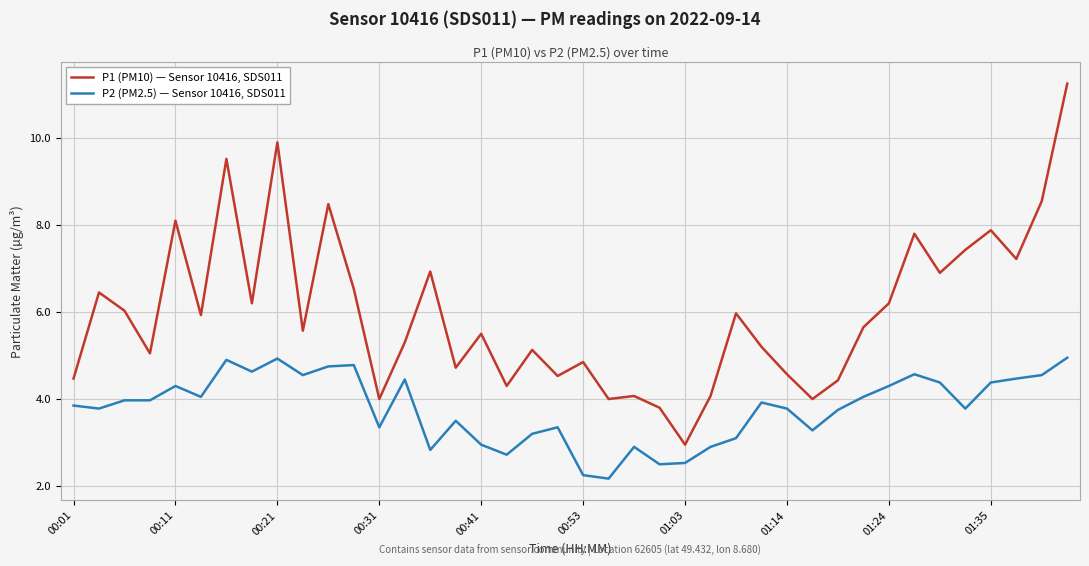

How many values in the P1 (PM10) — Sensor 10416, SDS011 series are below 5?

14